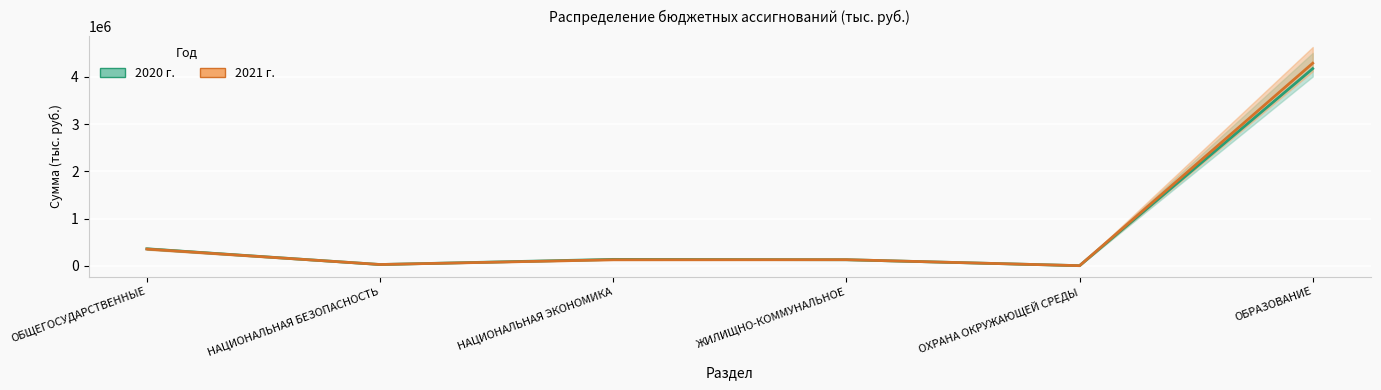

What is the smallest value displayed?

210.0